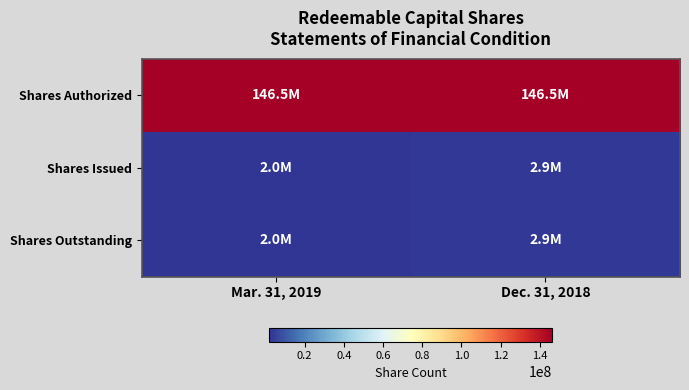

Which series has the largest range (max minus min)?

Shares Issued